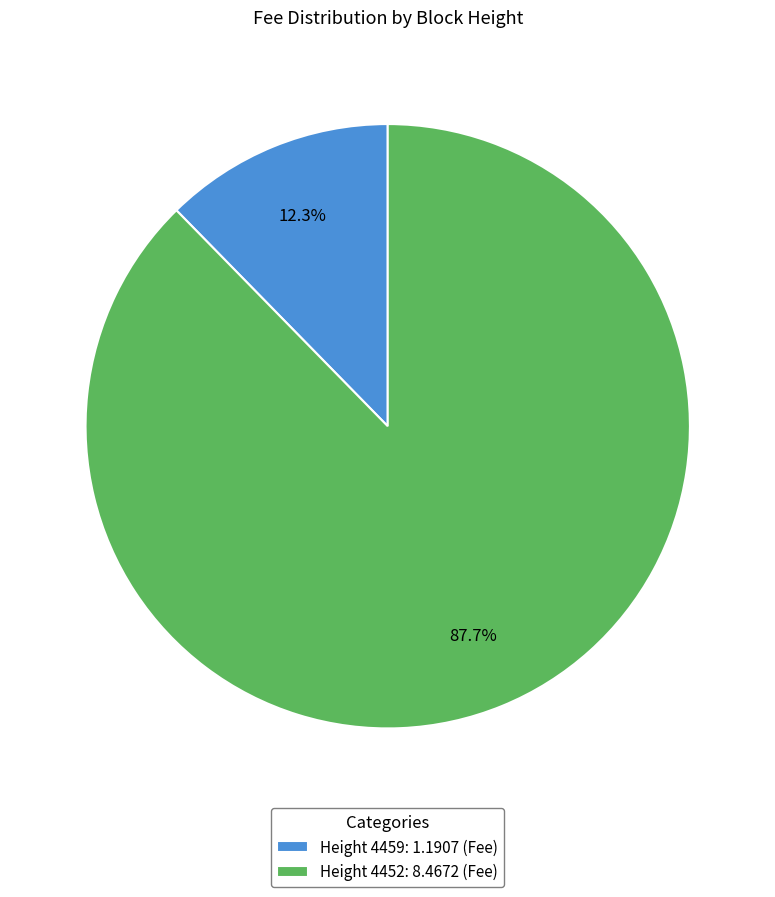

Rank the categories by value from lowest to highest.

Height 4459: 1.1907 (Fee), Height 4452: 8.4672 (Fee)